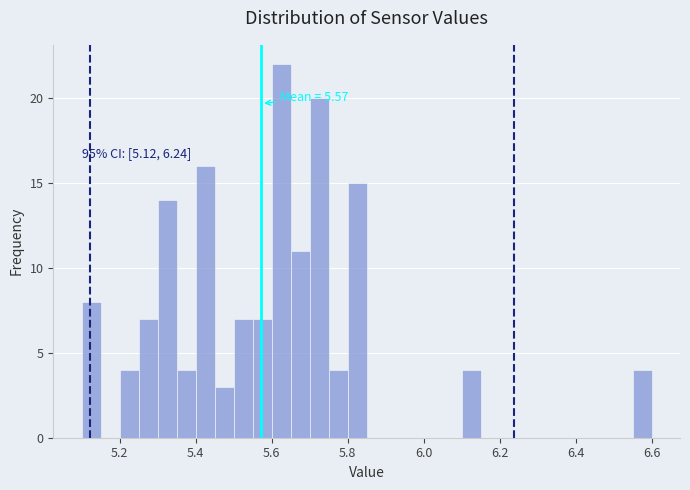

Read against the x-axis, roughly where is the centre of the tallest bar?

5.62